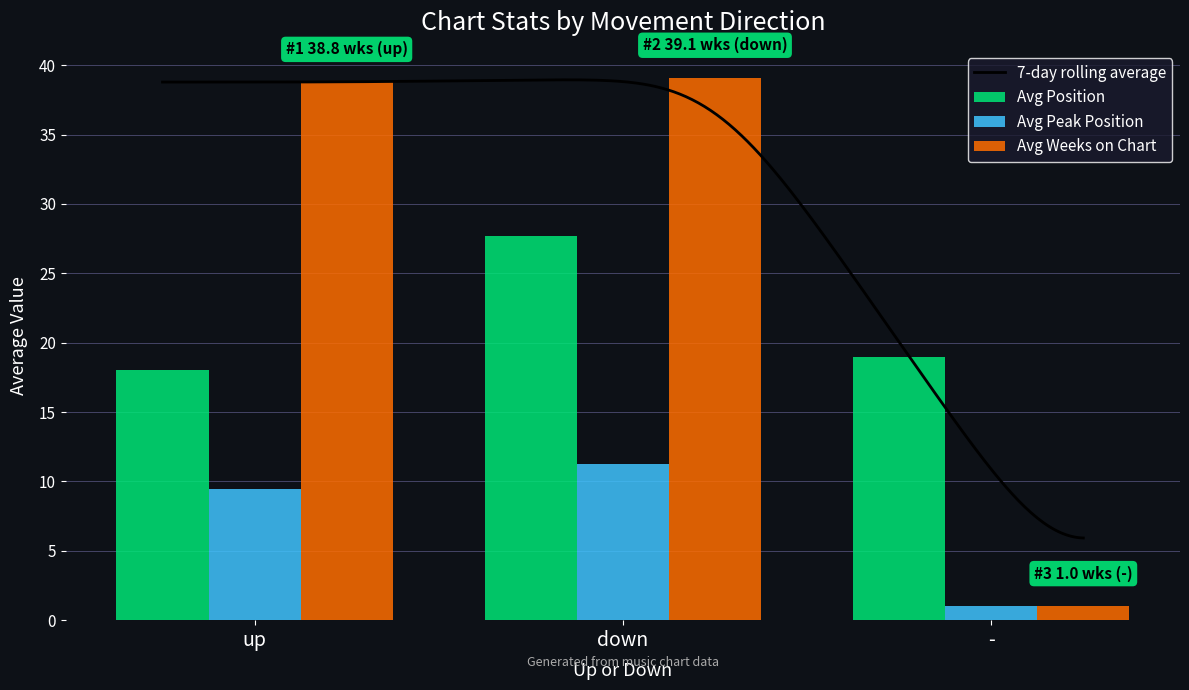

Rank the categories by Avg Peak Position value from highest to lowest.

down, up, -